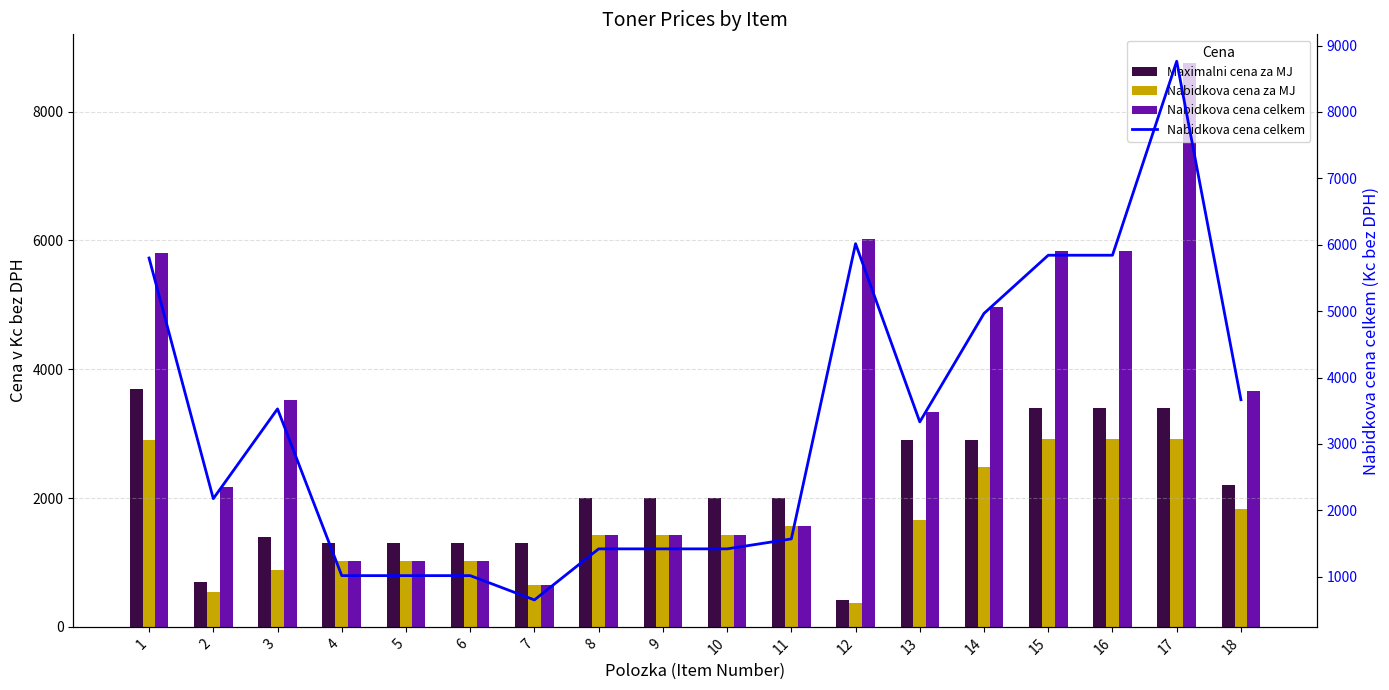

How many data points in Nabidkova cena za MJ are less than 1420?

7